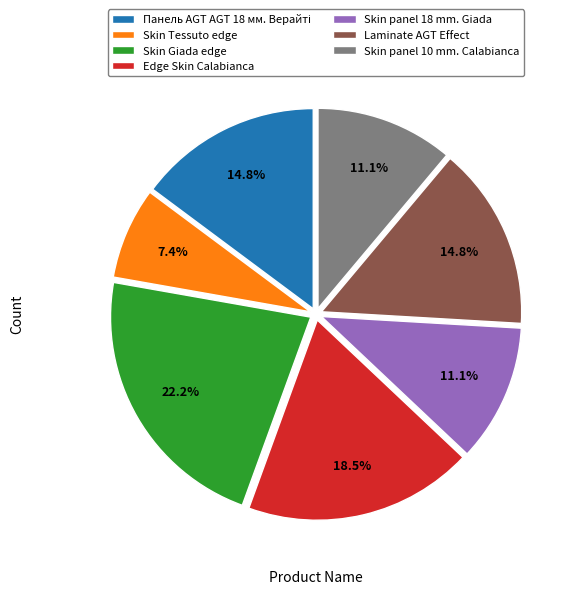

To the nearest percent, what is the difference between the largest and smallest slice percentages?

15%